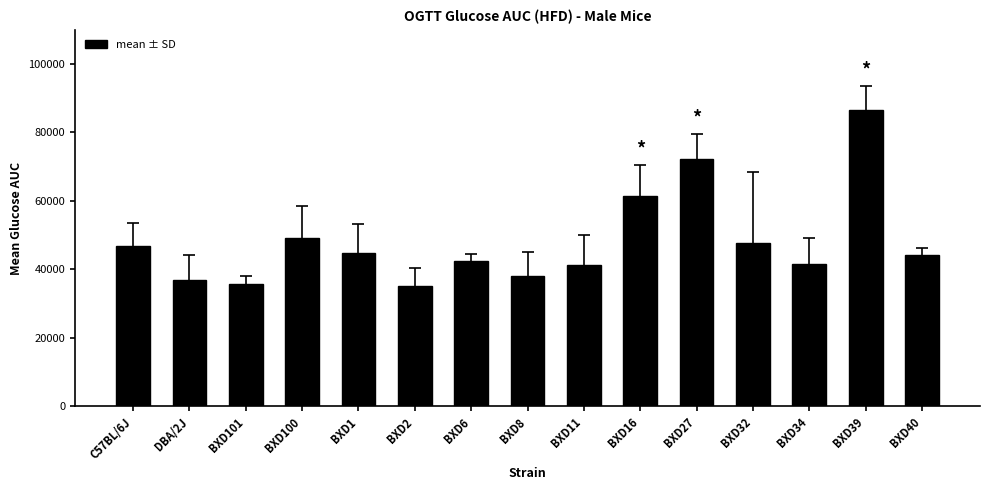

Where does the data first go above 44246?

C57BL/6J